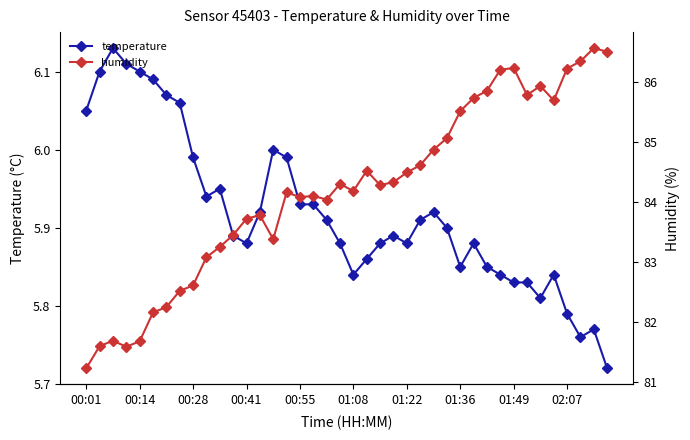

True or false: temperature has more than 2 points higher than both neighbors.

True